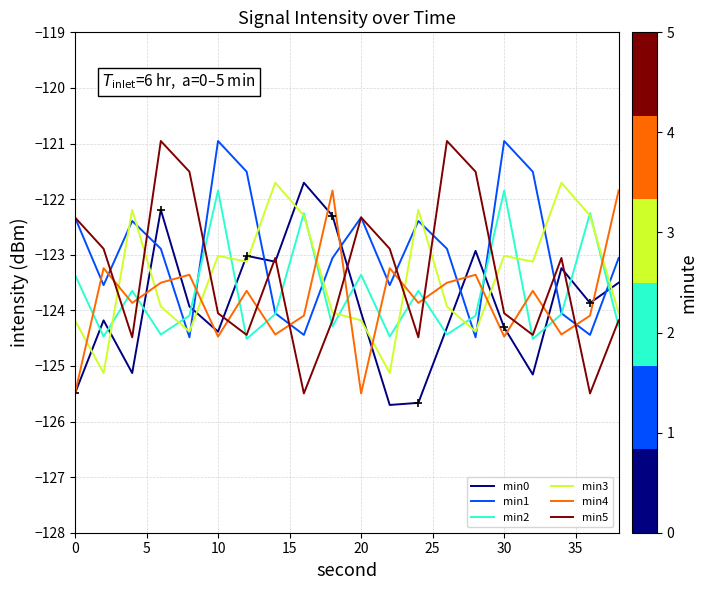

True or false: min2 has more than 2 interior local peaks.

True